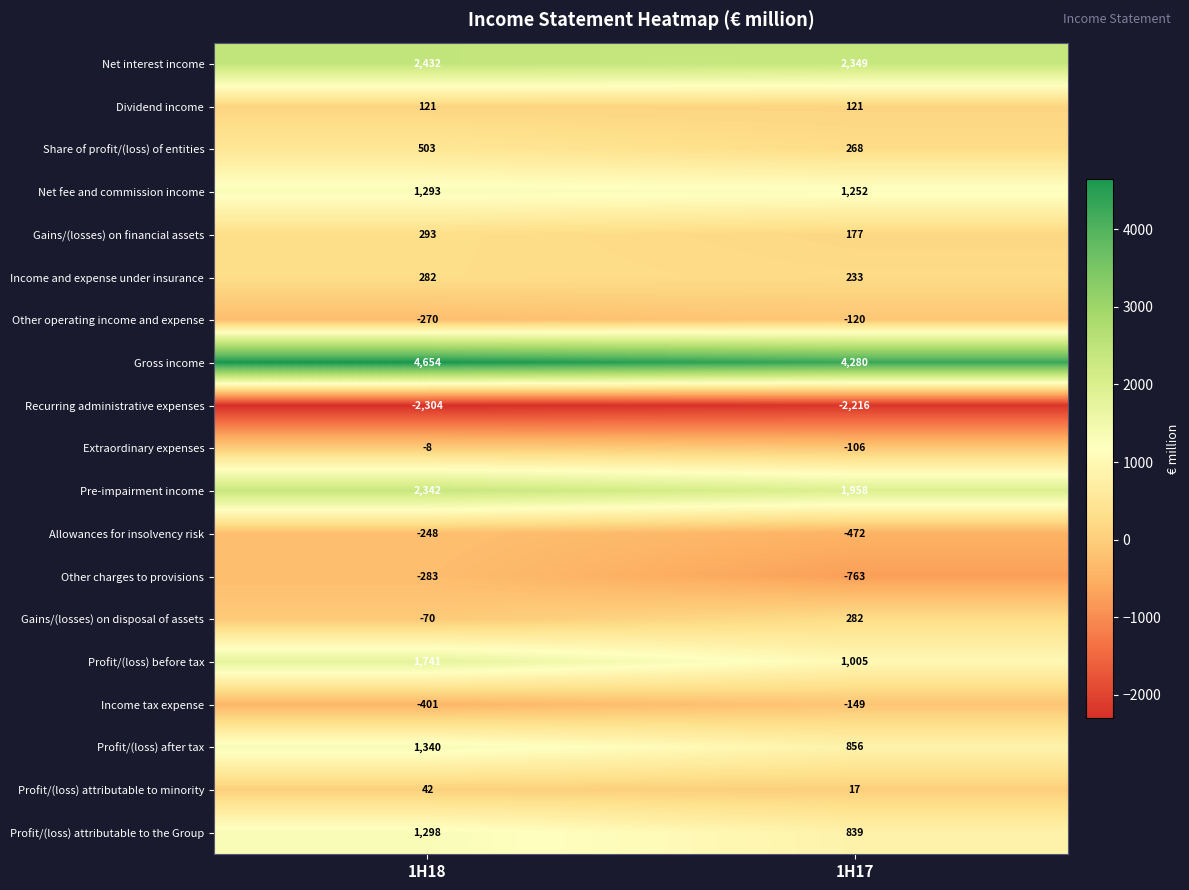

What is the sum of all Gross income values?

8934